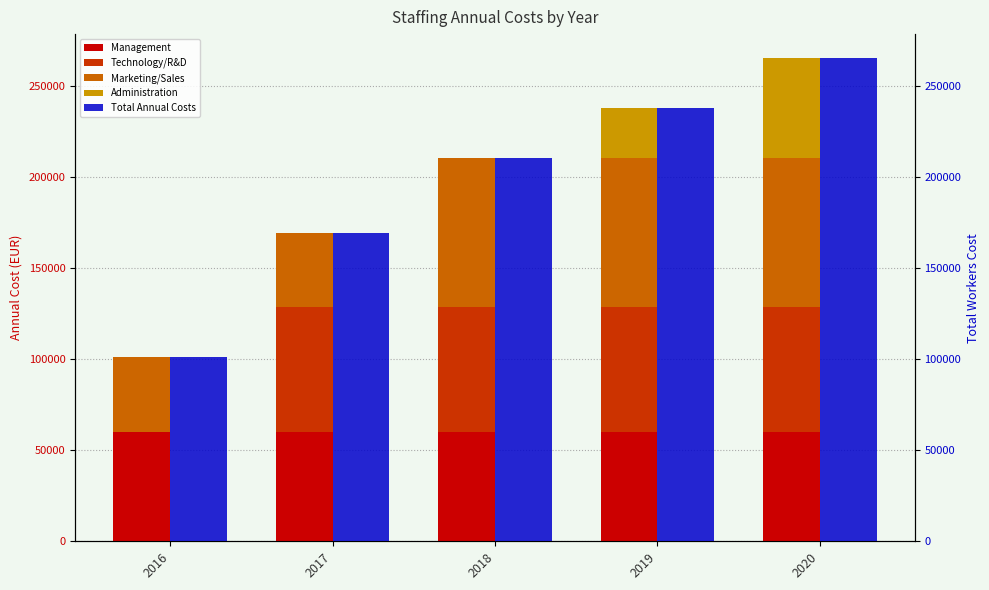

Is the value of Administration at 2017 greater than the value of Technology/R&D at 2018?

No